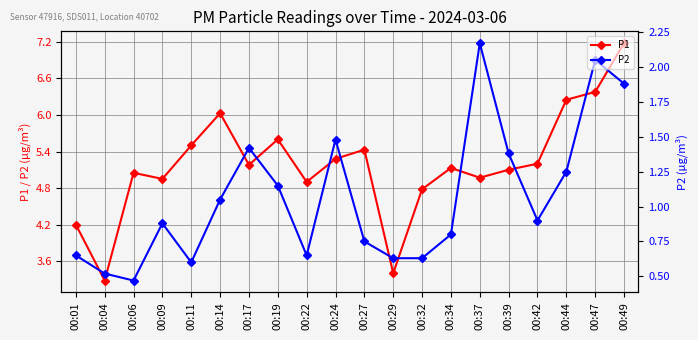

Reading left to right, extract all data points from this chart.

P1: 4.2	3.3	5.0	5.0	5.5	6.0	5.2	5.6	4.9	5.3	5.4	3.4	4.8	5.1	5.0	5.1	5.2	6.2	6.4	7.2
P2: 0.7	0.5	0.5	0.9	0.6	1.1	1.4	1.1	0.7	1.5	0.8	0.6	0.6	0.8	2.2	1.4	0.9	1.2	2.0	1.9